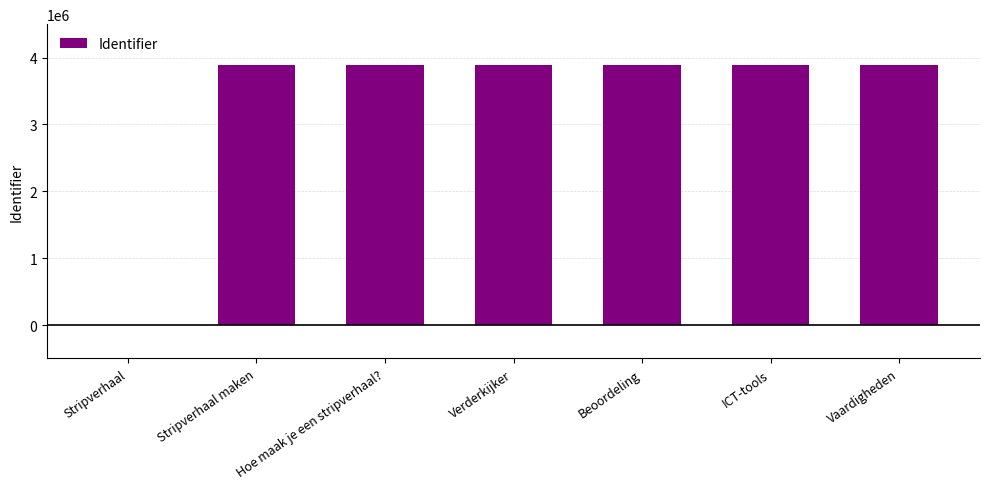

What is the sum of the values at Hoe maak je een stripverhaal? and Stripverhaal?

3884235